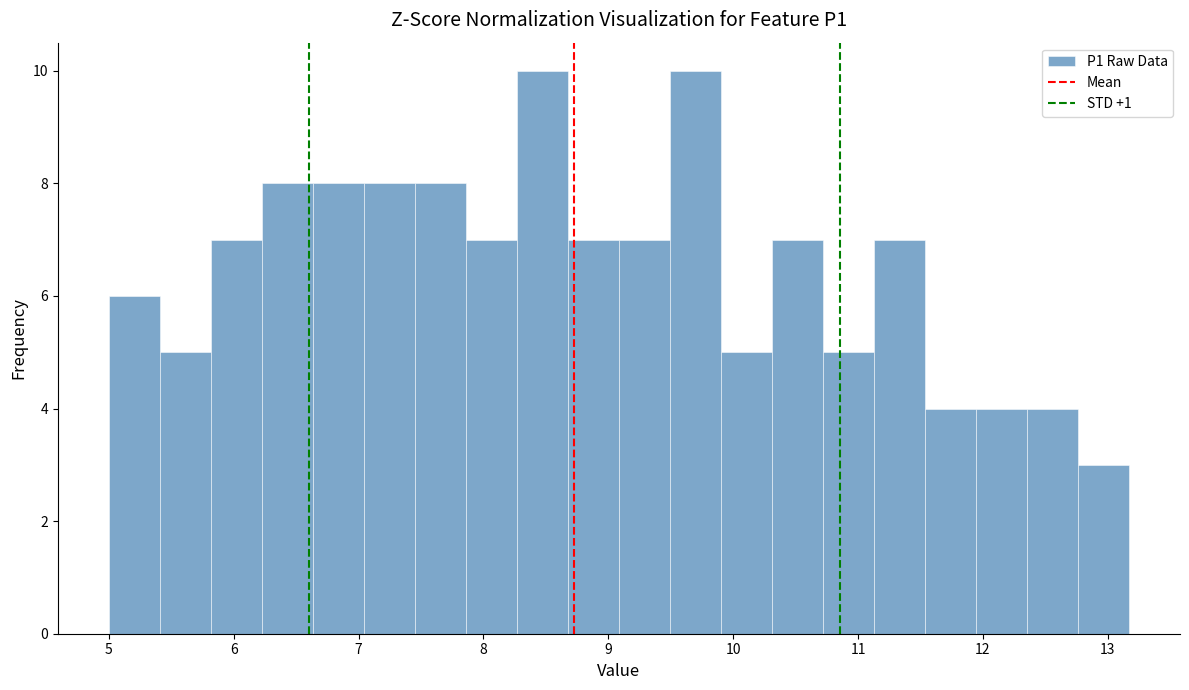

Reading left to right, transcribe this chart: for each bar, give the range it covers on the x-axis and its height. Neither the bar edges nor the heights are printed on the chart, so give them approximately, as read against the axes.

5.0 to 5.4: 6
5.4 to 5.8: 5
5.8 to 6.2: 7
6.2 to 6.6: 8
6.6 to 7.0: 8
7.0 to 7.5: 8
7.5 to 7.9: 8
7.9 to 8.3: 7
8.3 to 8.7: 10
8.7 to 9.1: 7
9.1 to 9.5: 7
9.5 to 9.9: 10
9.9 to 10.3: 5
10.3 to 10.7: 7
10.7 to 11.1: 5
11.1 to 11.5: 7
11.5 to 11.9: 4
11.9 to 12.4: 4
12.4 to 12.8: 4
12.8 to 13.2: 3